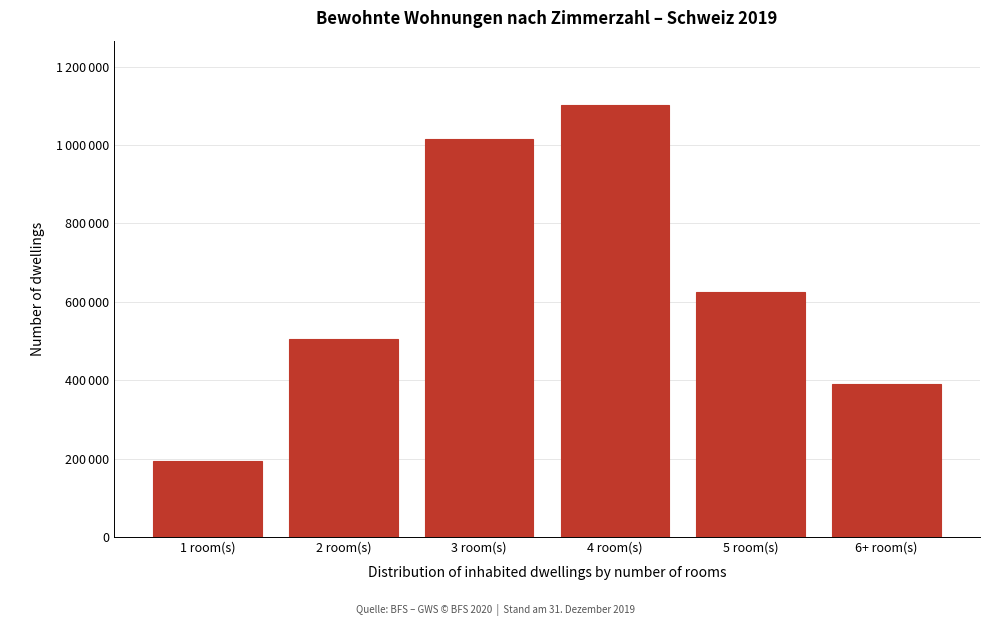

Are the bars horizontal?

No